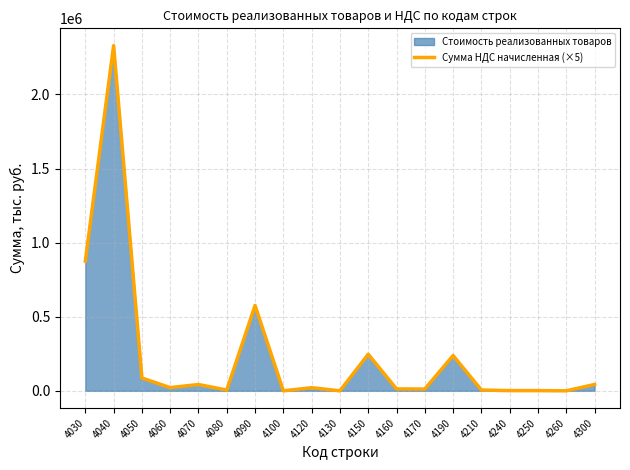

What is the greatest value displayed?

2329285